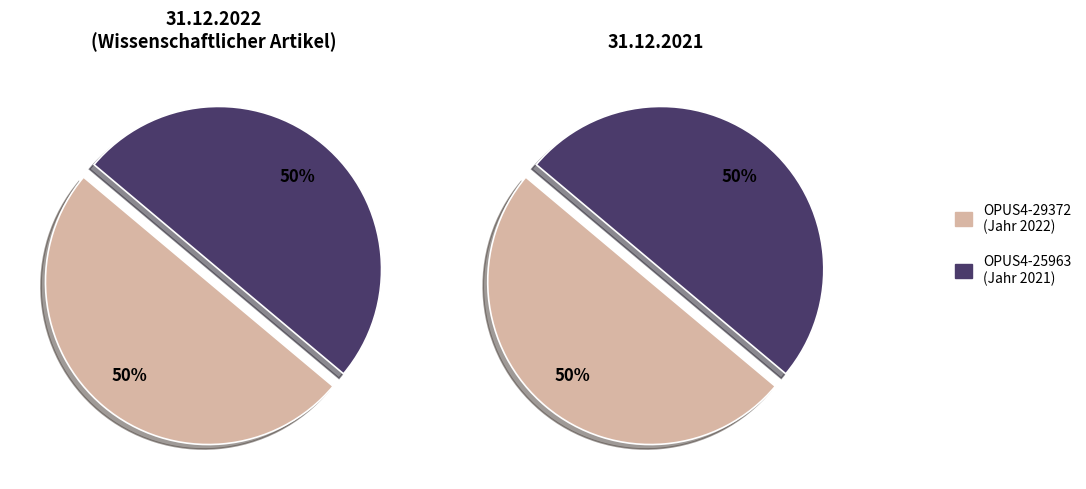

What is the ratio of the value at OPUS4-25963 to the value at OPUS4-29372?

1.0